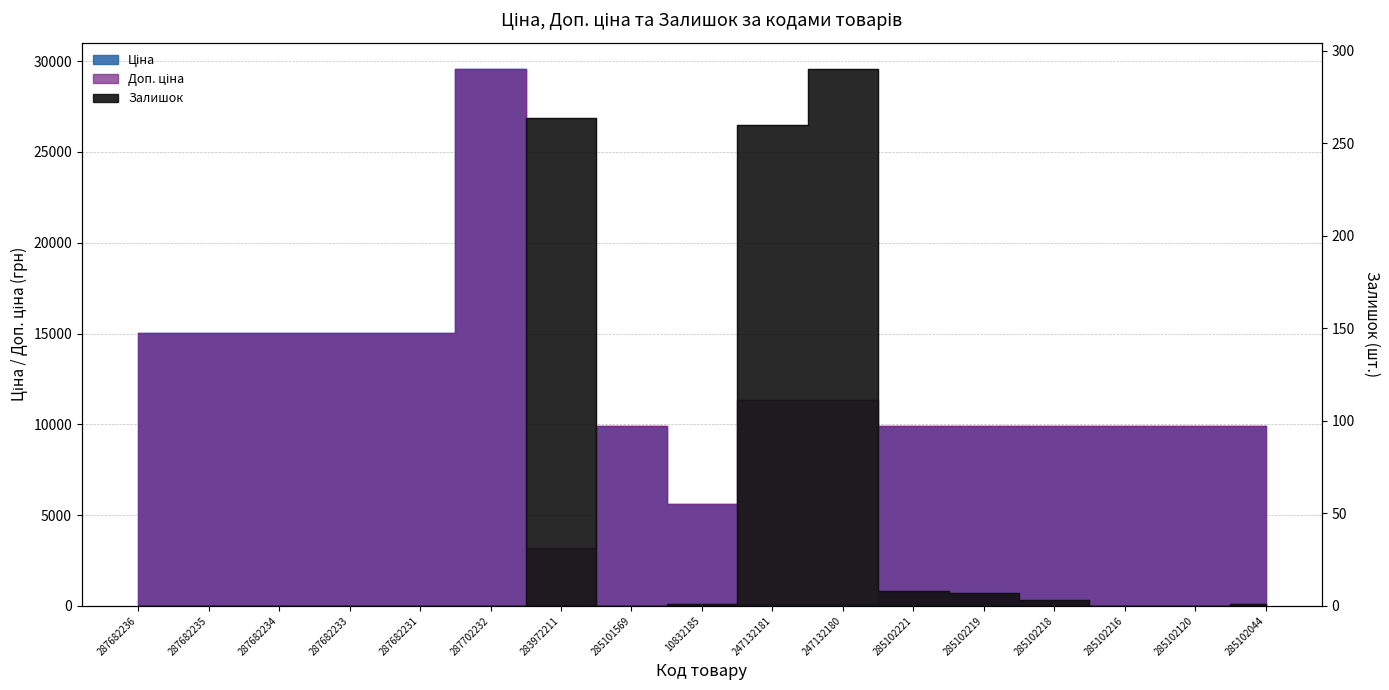

Which series has the widest spread of values?

Ціна